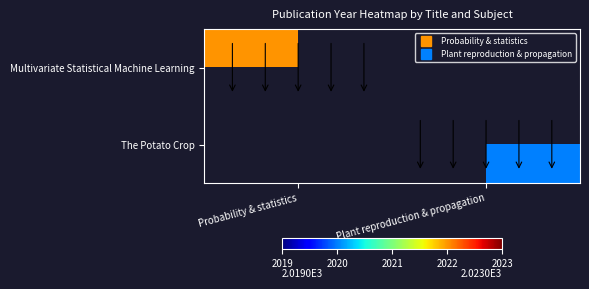

Rank the series by their maximum value, from highest to lowest.

Multivariate Statistical Machine Learning, The Potato Crop